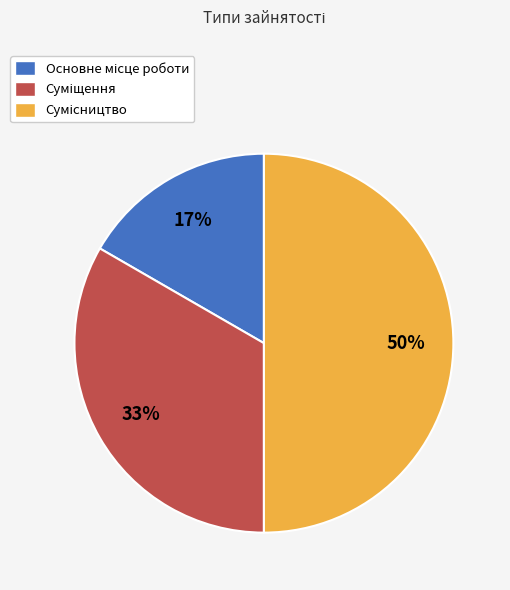

To the nearest percent, what is the difference between the largest and smallest slice percentages?

33%